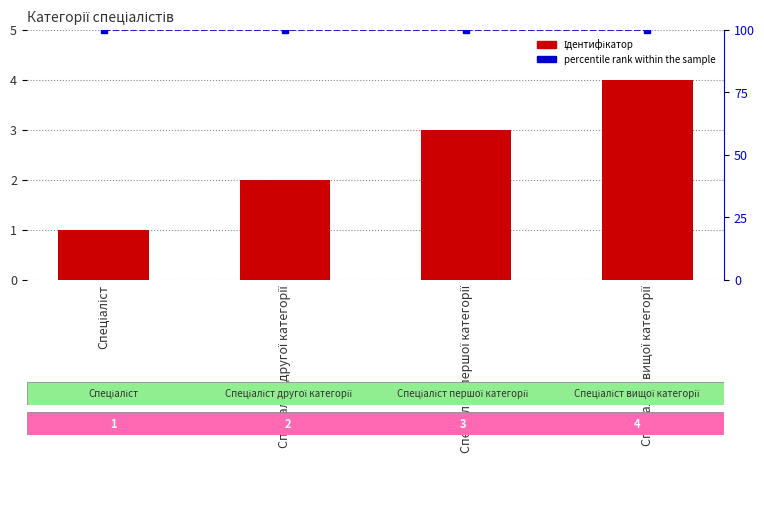

Rank the categories by percentile rank within the sample value from highest to lowest.

Спеціаліст, Спеціаліст другої категорії, Спеціаліст першої категорії, Спеціаліст вищої категорії